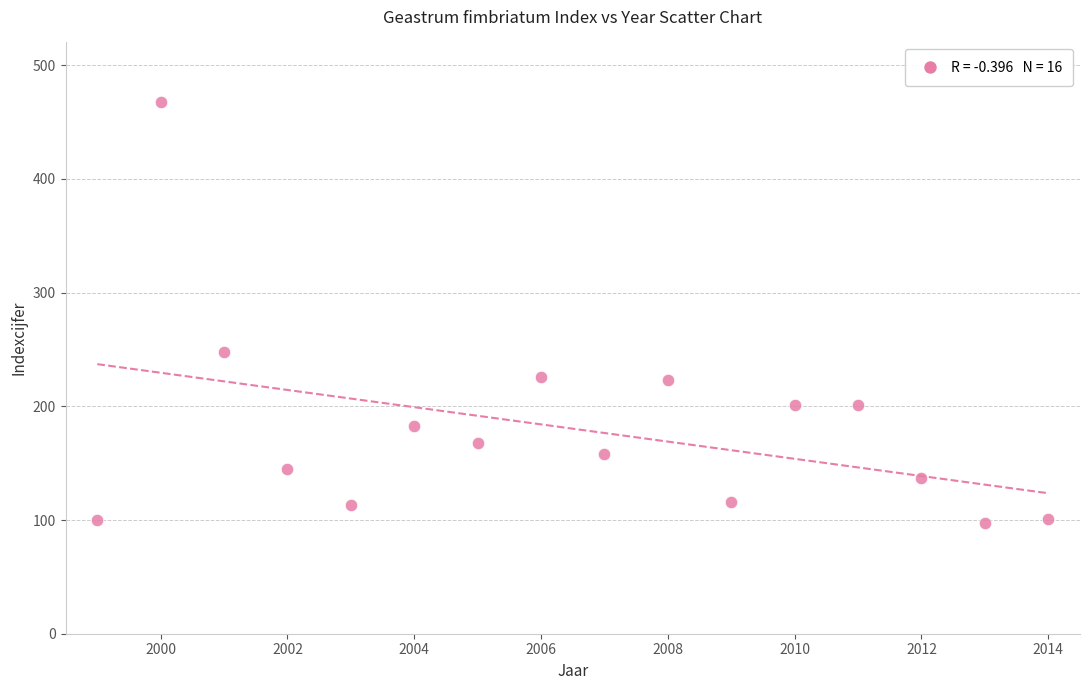

What Y value in the scatter plot is closest to 282?

248